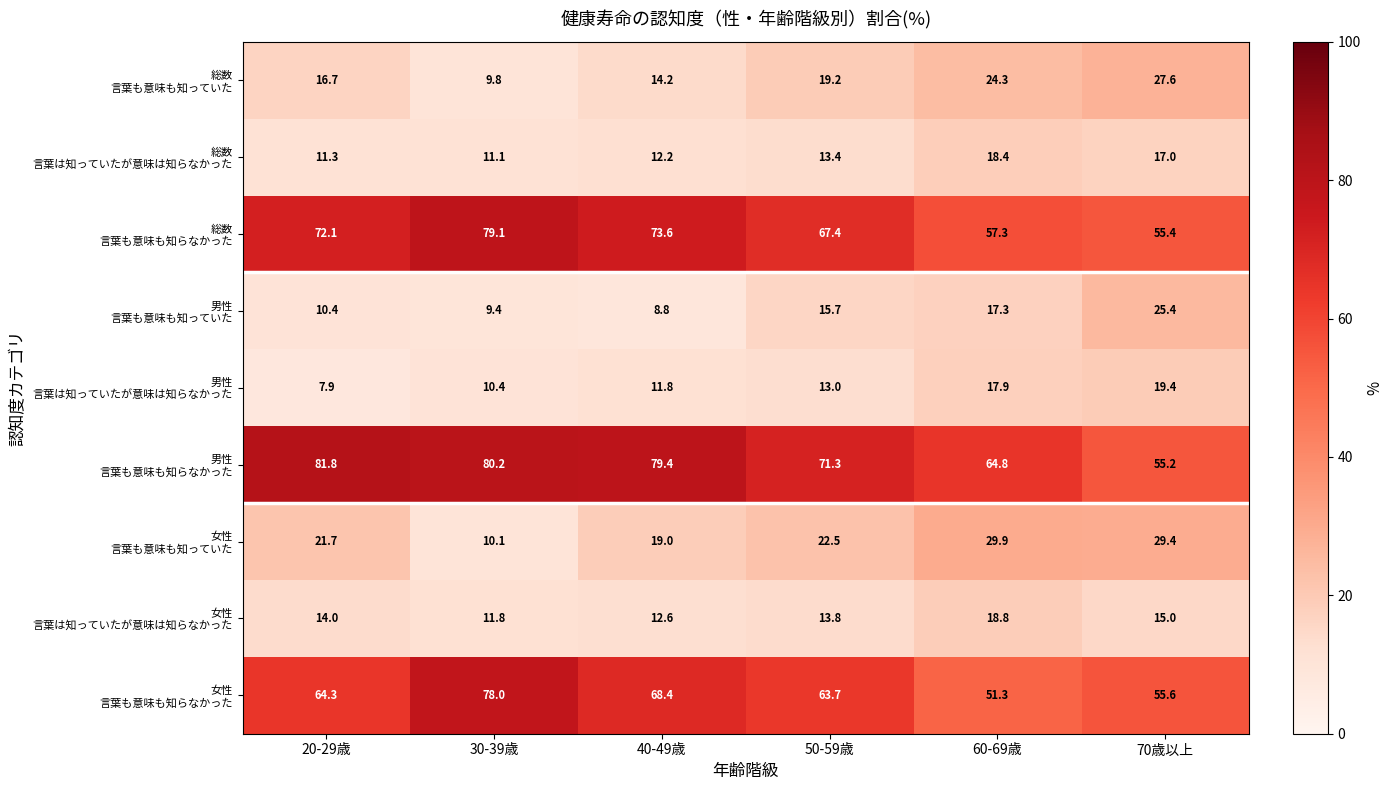

What is the smallest value displayed?

7.9